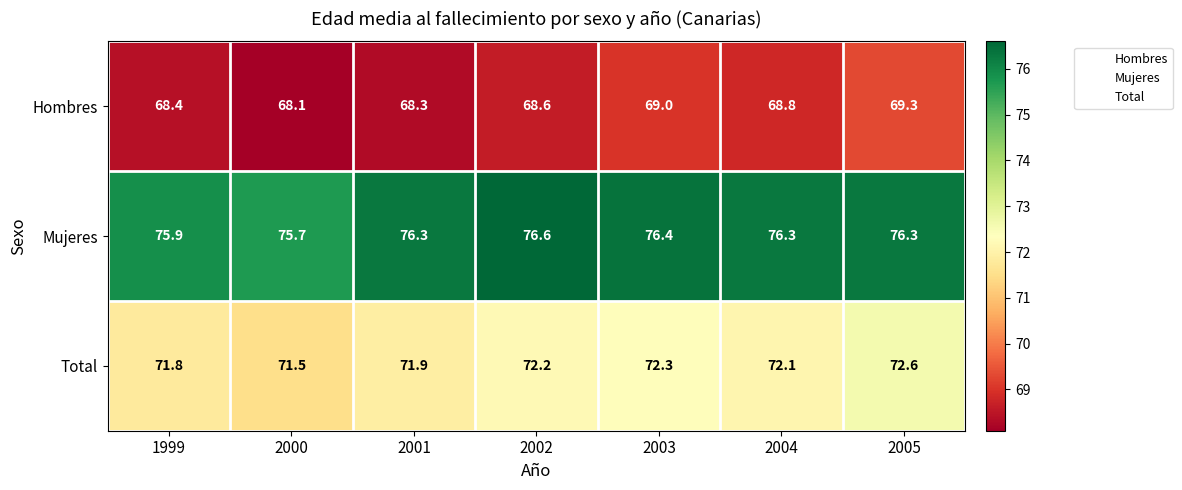

Rank the series by their maximum value, from lowest to highest.

Hombres, Total, Mujeres